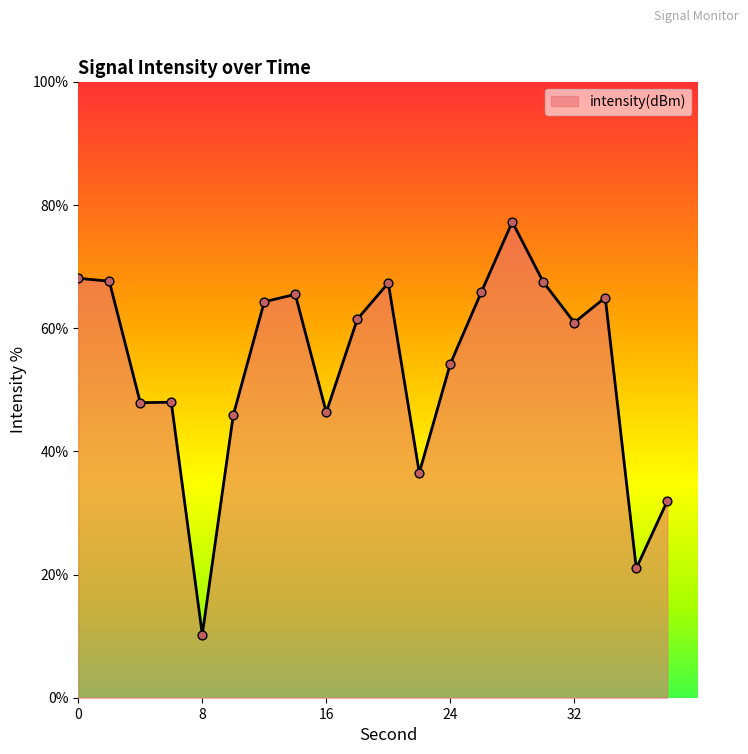

What is the difference between the maximum and minimum values?

67.0